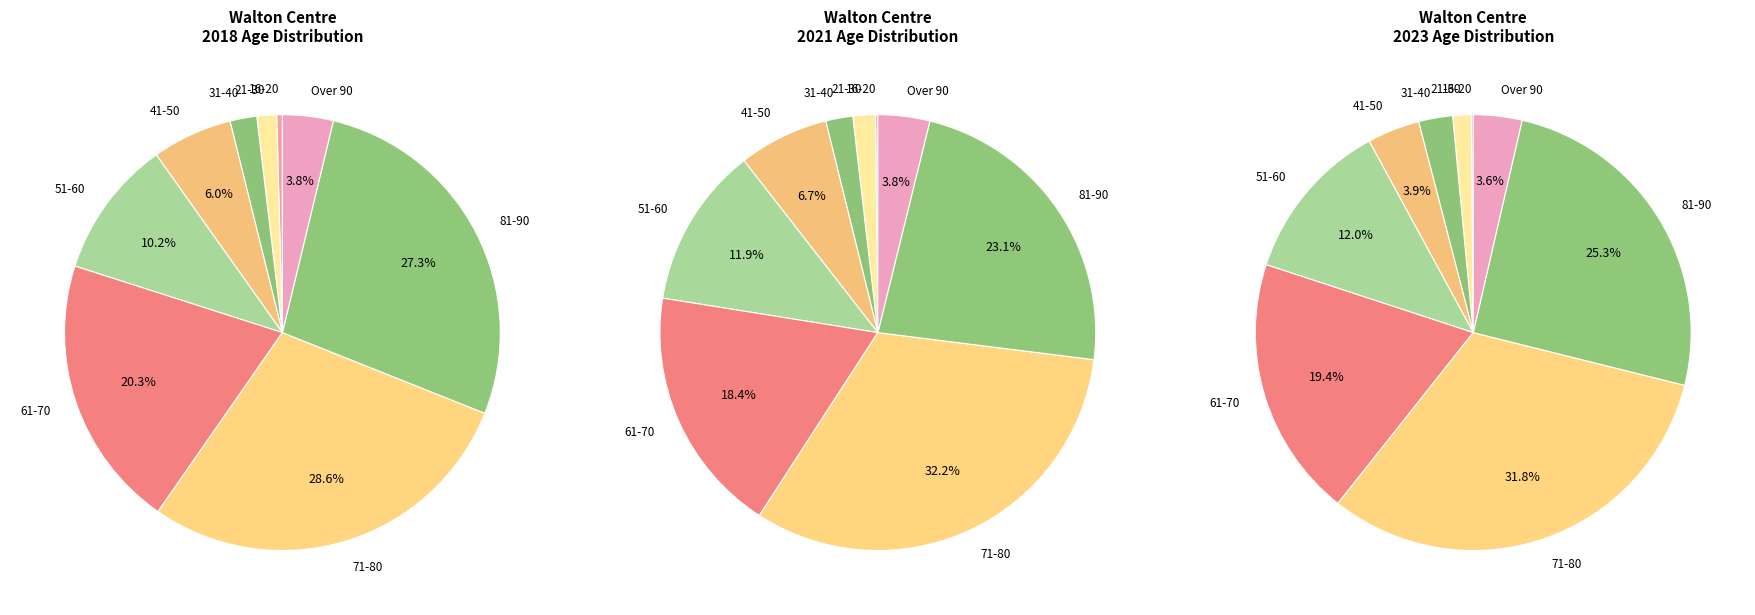

What percentage is NOT represented by 41-50?

94.0%